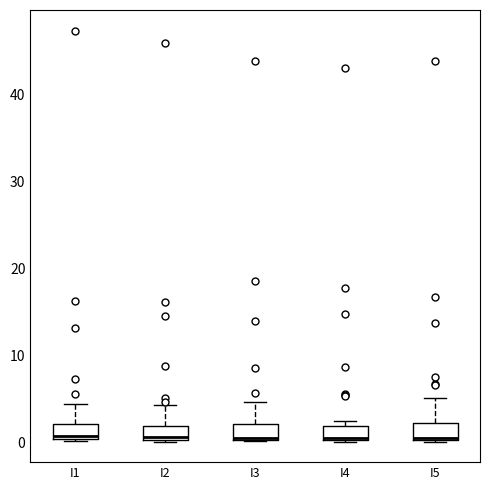

Where does the median line of the box for I2 sit on the y-axis? The values are not printed on the chart, so give them approximately, as read against the axis.

1